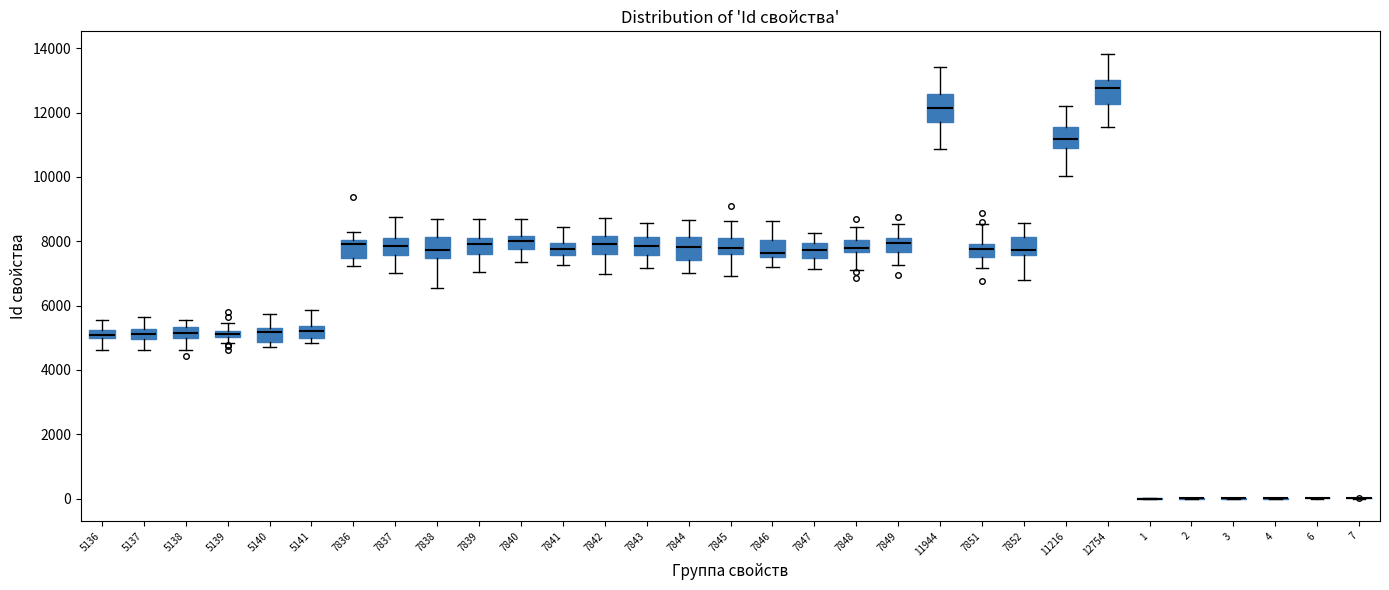

Where is the lower edge of the box at x = 7852 on the y-axis? The values are not printed on the chart, so give them approximately, as read against the axis.

7600